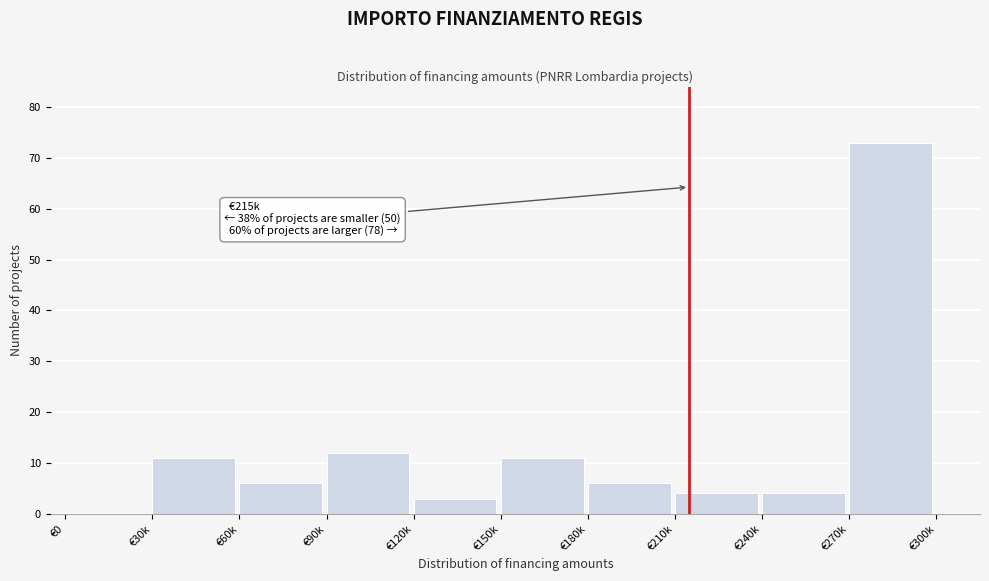

Reading left to right, transcribe all the data shown in this chart.

€0=0	€30k=11	€60k=6	€90k=12	€120k=3	€150k=11	€180k=6	€210k=4	€240k=4	€270k=73